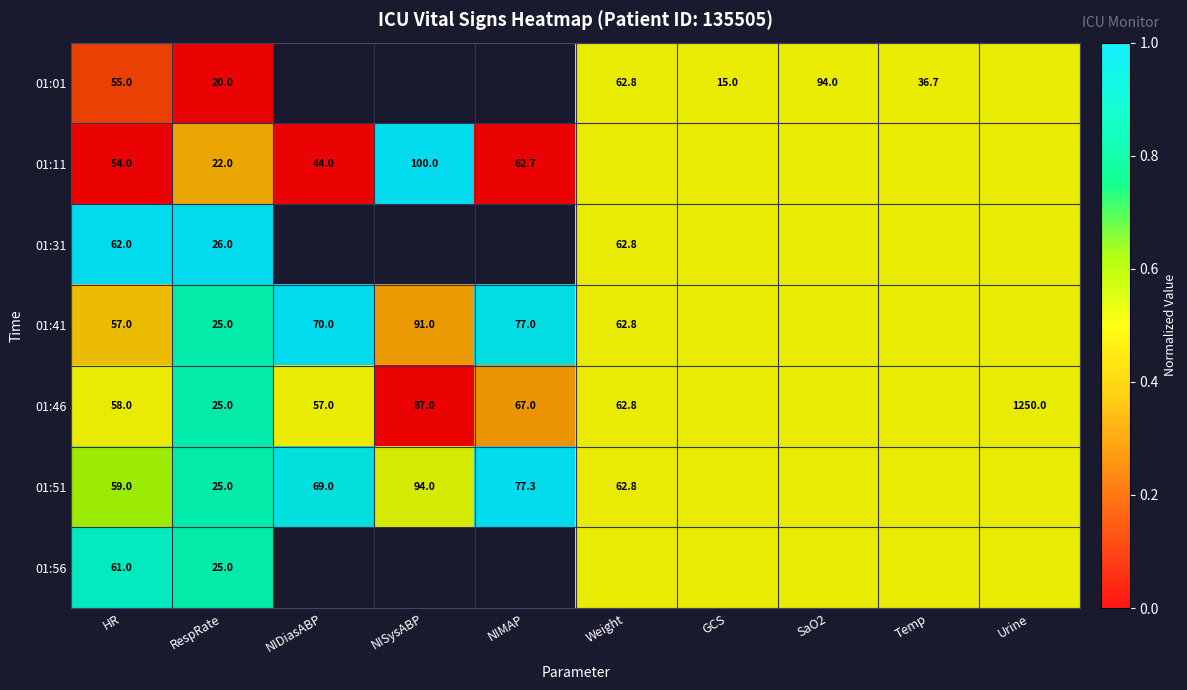

How many values in the 01:01 series exceed 0?

6